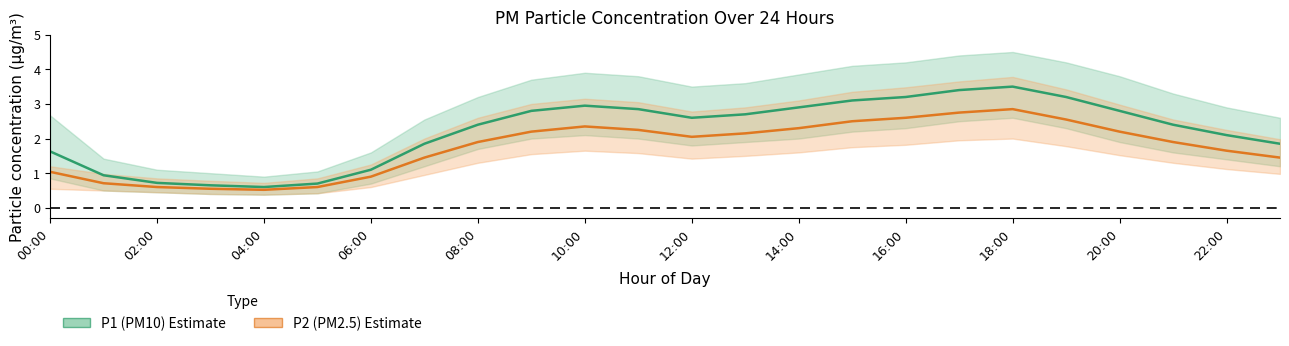

What is the total value across all series at 22:00?

3.8